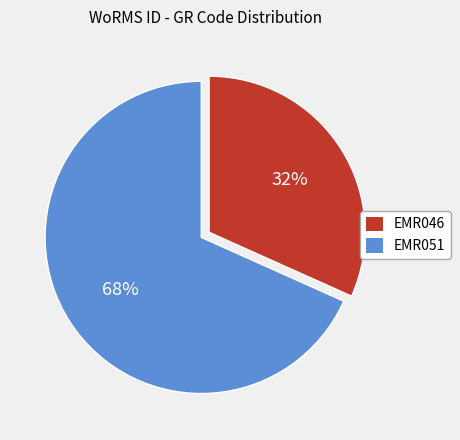

Is it true that EMR046 is 32% of the pie?

True